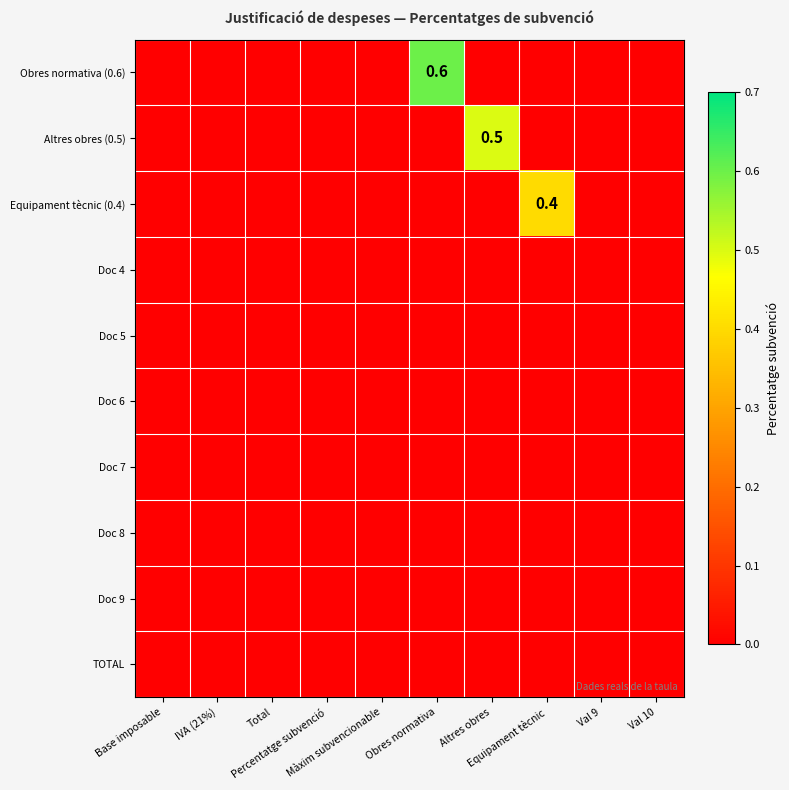

The value of Doc 8 at IVA (21%) is 0.0. True or false?

True